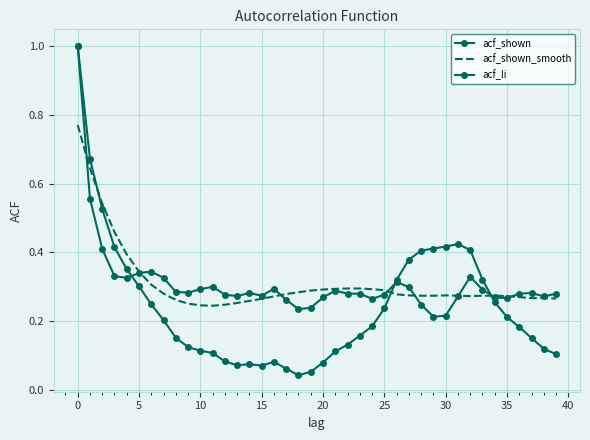

In acf_shown_smooth, how many points are lower than both neighbors (excluding endpoints)?

2